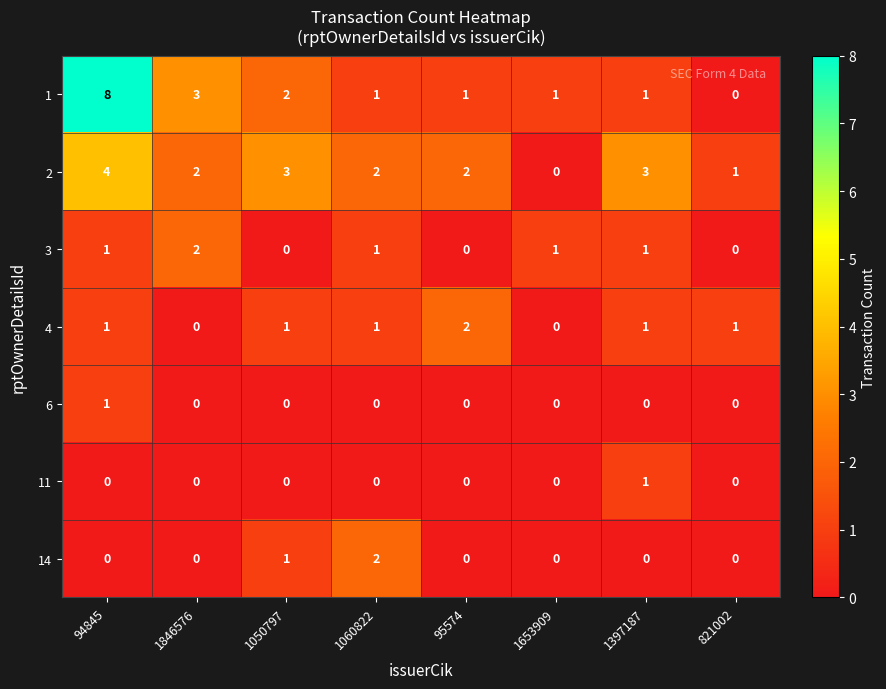

True or false: 3 has a value of 1 at 1653909.

True